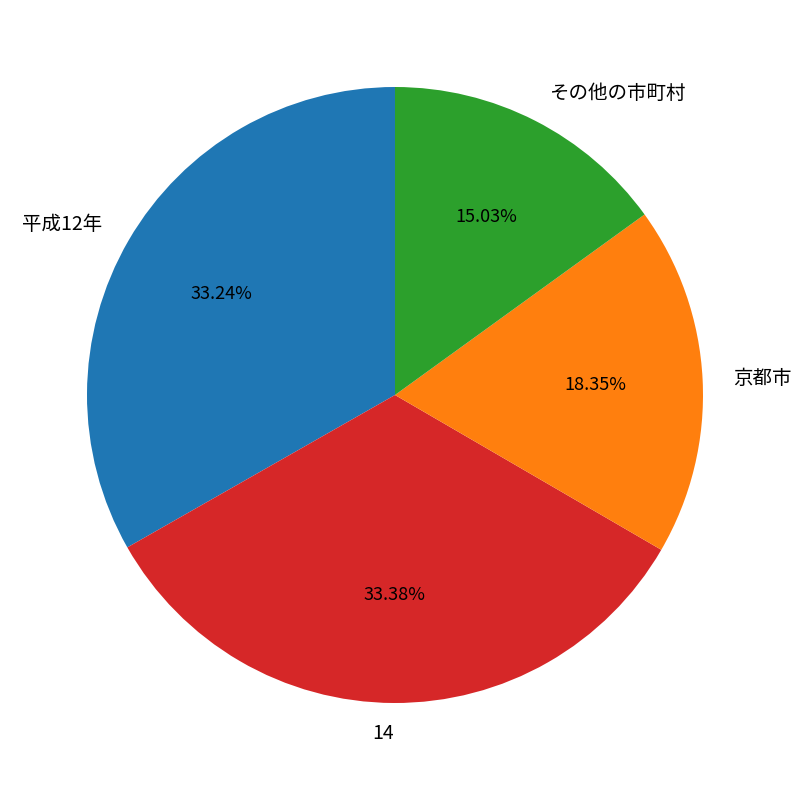

Which category has the smallest portion of the pie?

その他の市町村